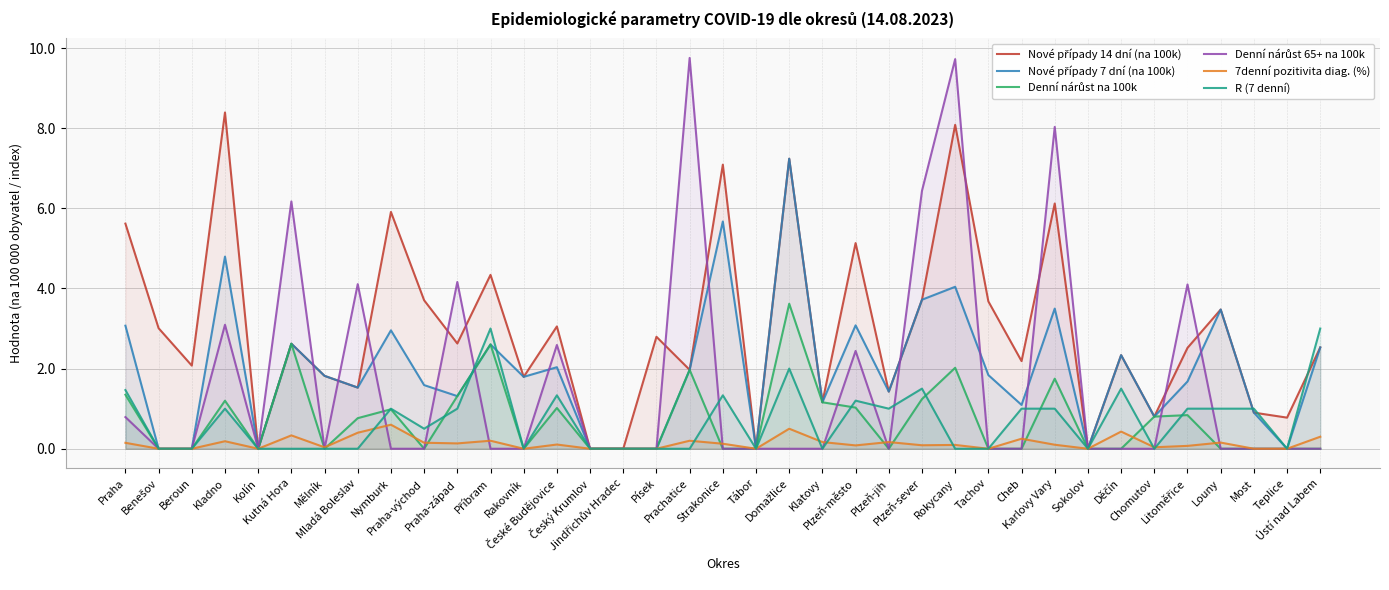

Is it true that Denní nárůst 65+ na 100k equals 2.1 at Litoměřice?

False